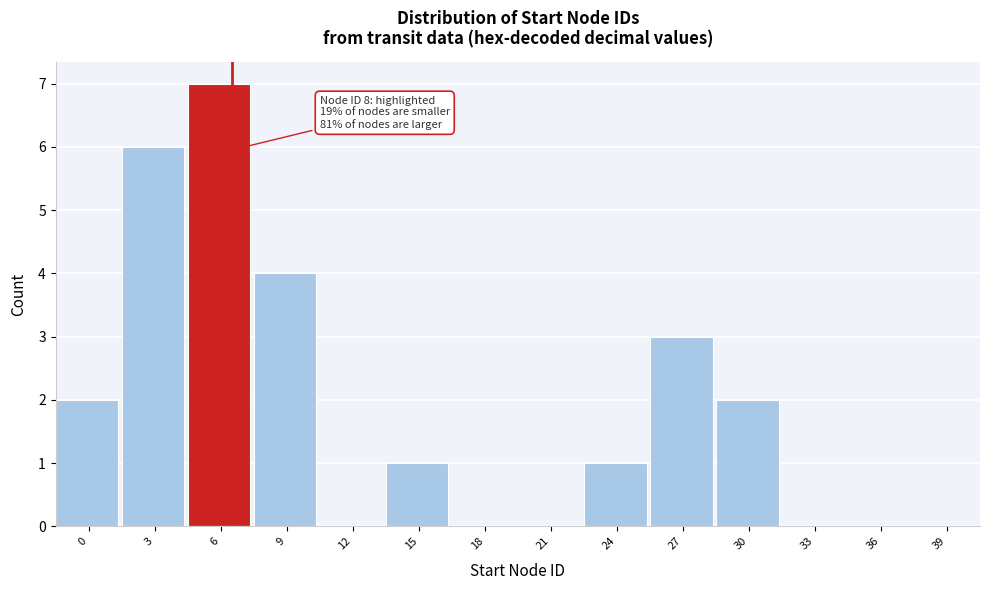

Reading left to right, what are all the values shown in this chart?

0=2	3=6	6=7	9=4	12=0	15=1	18=0	21=0	24=1	27=3	30=2	33=0	36=0	39=0